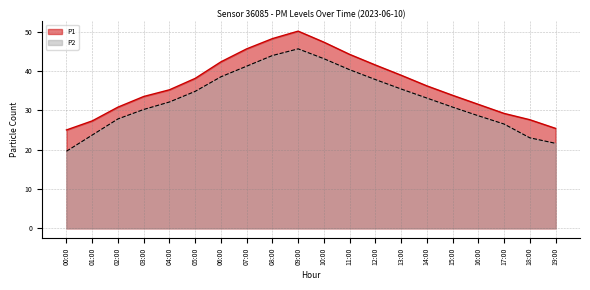

What is the difference between the P2 values at 01:00 and 06:00?

14.8